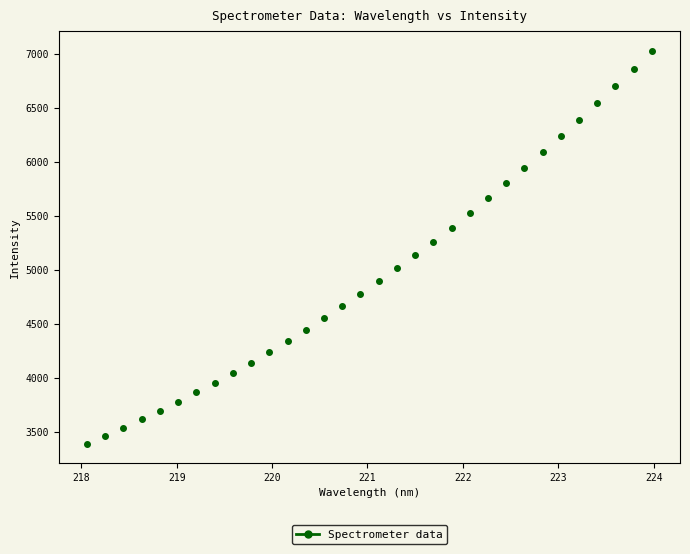

What is the range of Y values (max minus min)?

3640.0